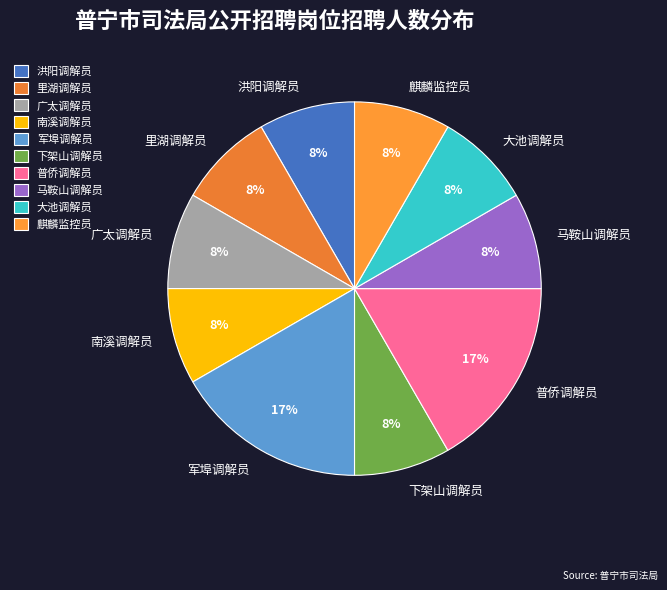

The 军埠调解员 slice represents 17% of the pie. True or false?

True